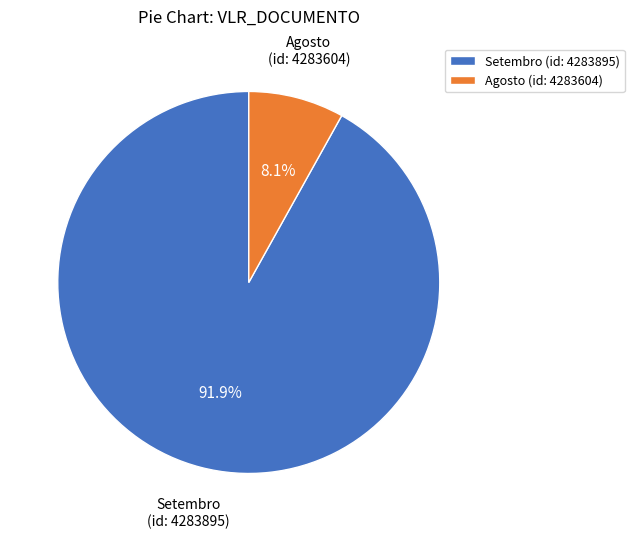

Do Agosto (id: 4283604) and Setembro (id: 4283895) together represent more than half of the pie?

Yes